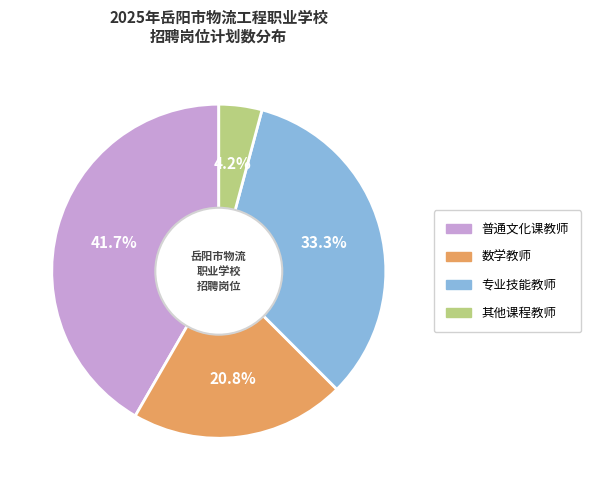

Is there any slice that represents more than half of the pie?

No